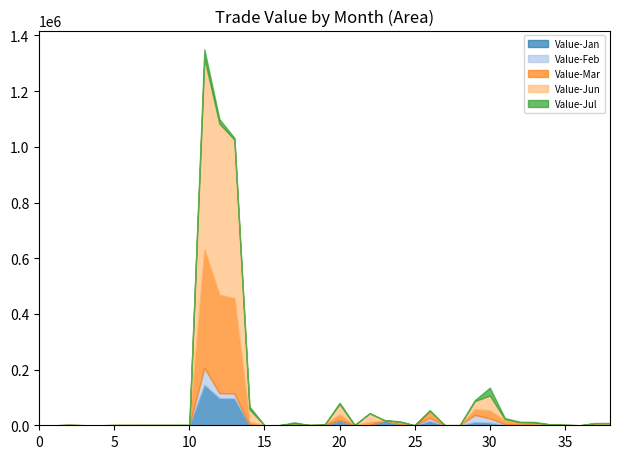

Which series has the widest spread of values?

Value-Jun